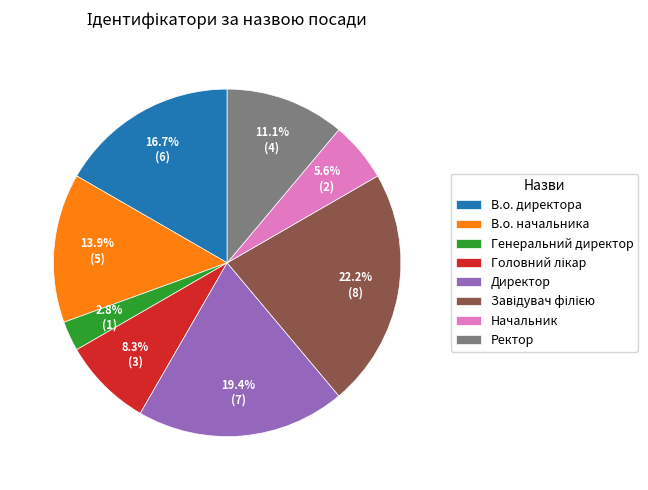

How much of the chart is everything except Генеральний директор?

97.2%